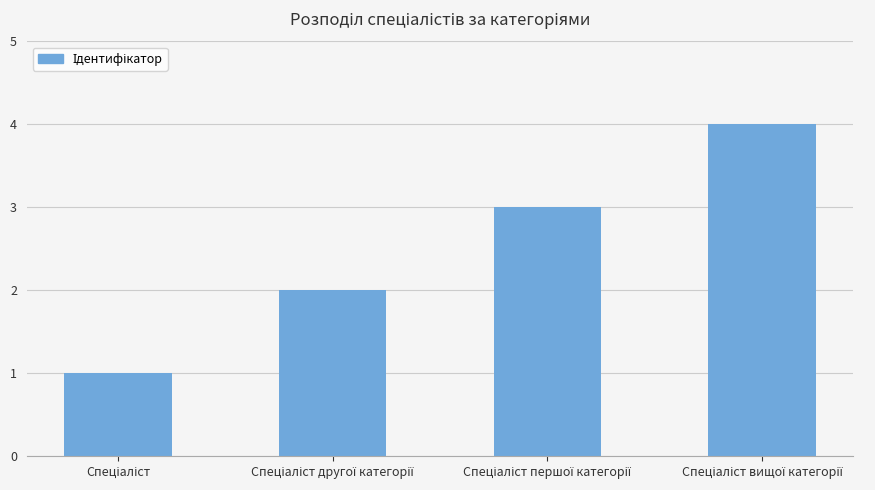

What is the maximum value shown in the chart?

4